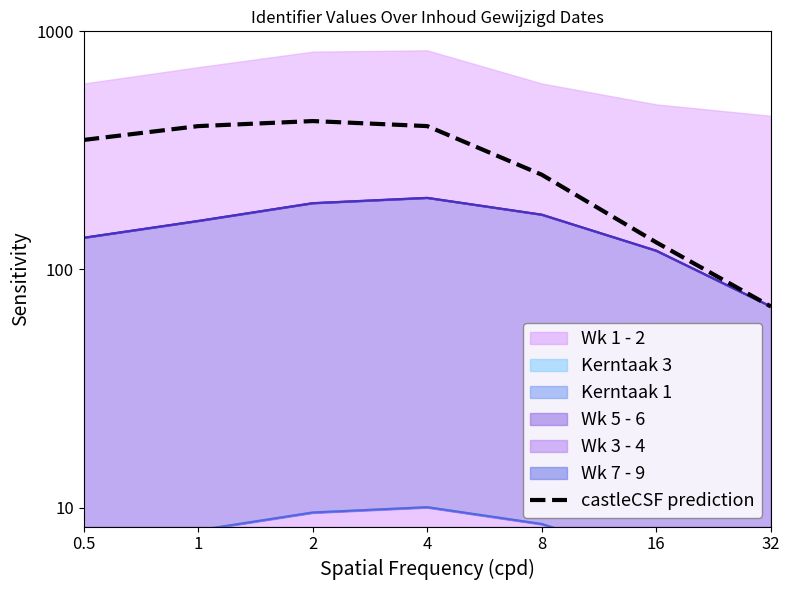

What is the difference between the maximum and minimum values?

350